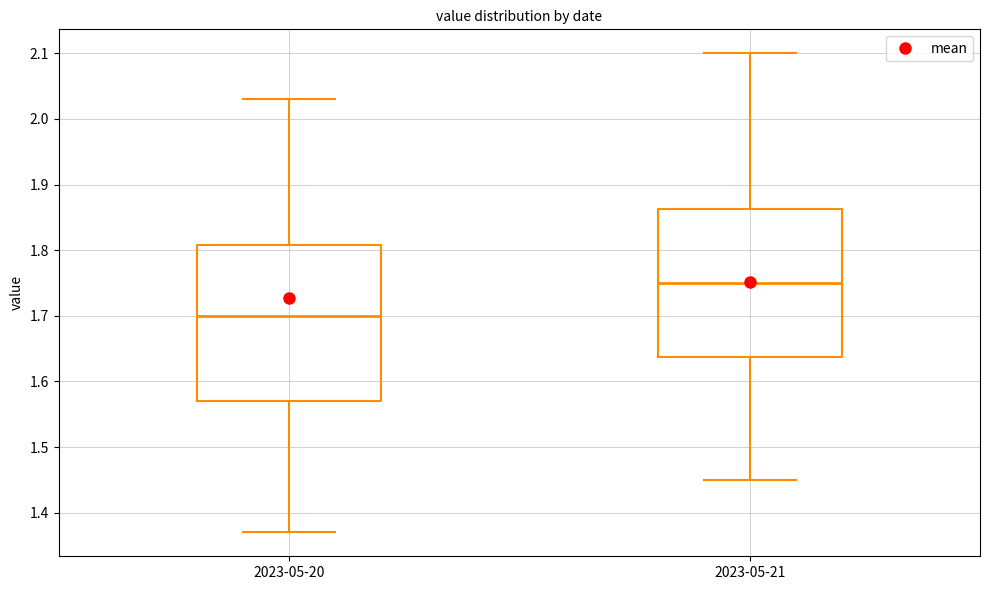

Where is the upper edge of the box for 2023-05-20 on the y-axis? The values are not printed on the chart, so give them approximately, as read against the axis.

1.81